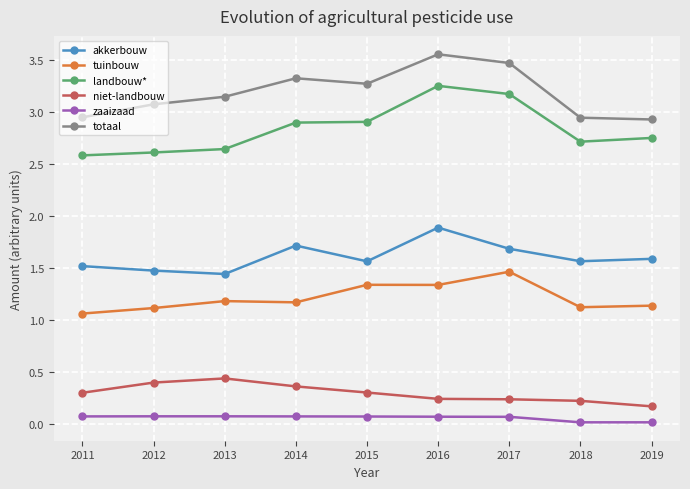

What is the value of the totaal point at the 7th from the left?

3.5